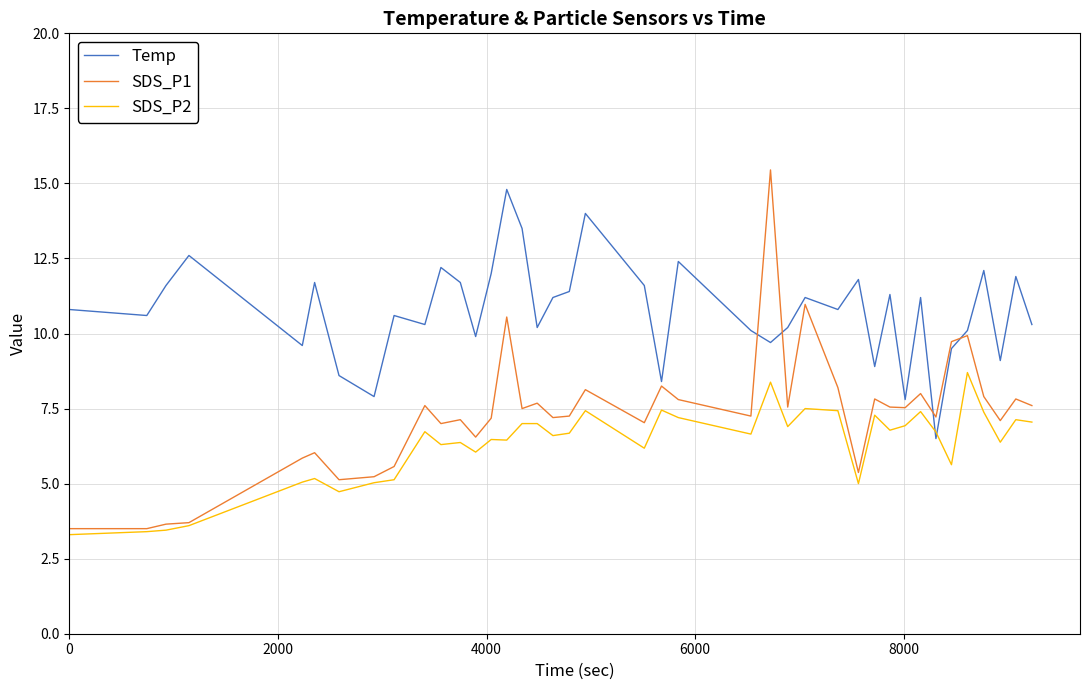

What is the smallest value displayed?

3.3